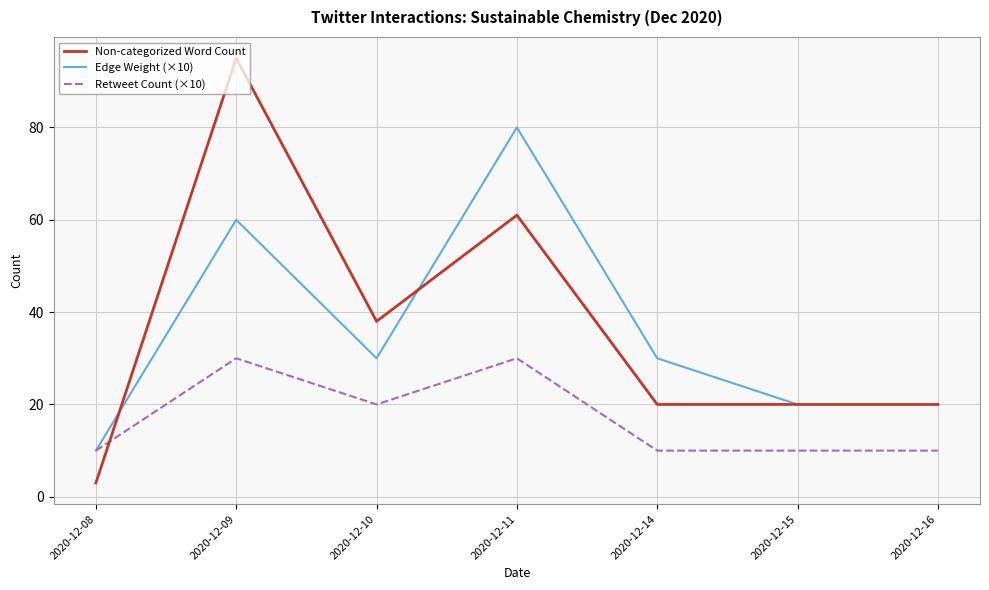

How many lines are shown in the chart?

3